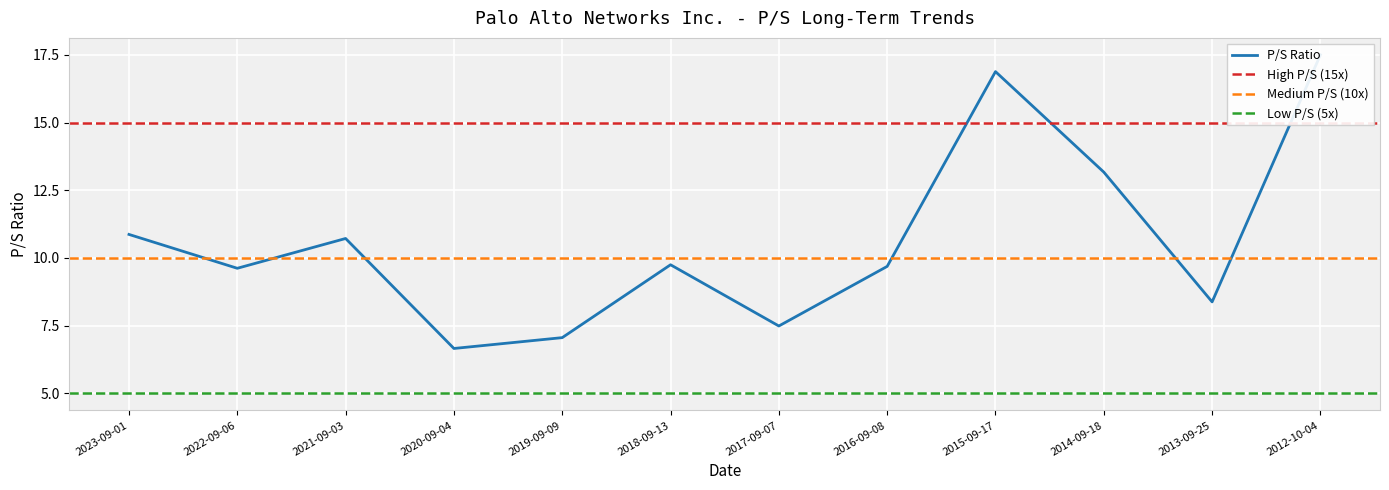

Reading right to left, extract all data points from this chart.

17.5	8.4	13.2	16.9	9.7	7.5	9.8	7.1	6.7	10.7	9.6	10.9